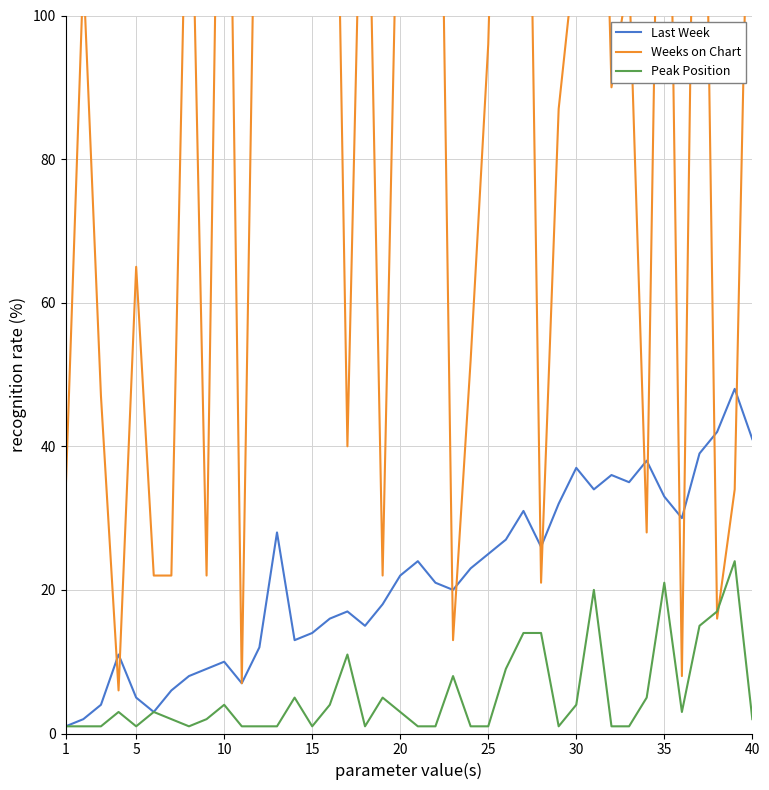

The value of Peak Position at 20 is 3. True or false?

True